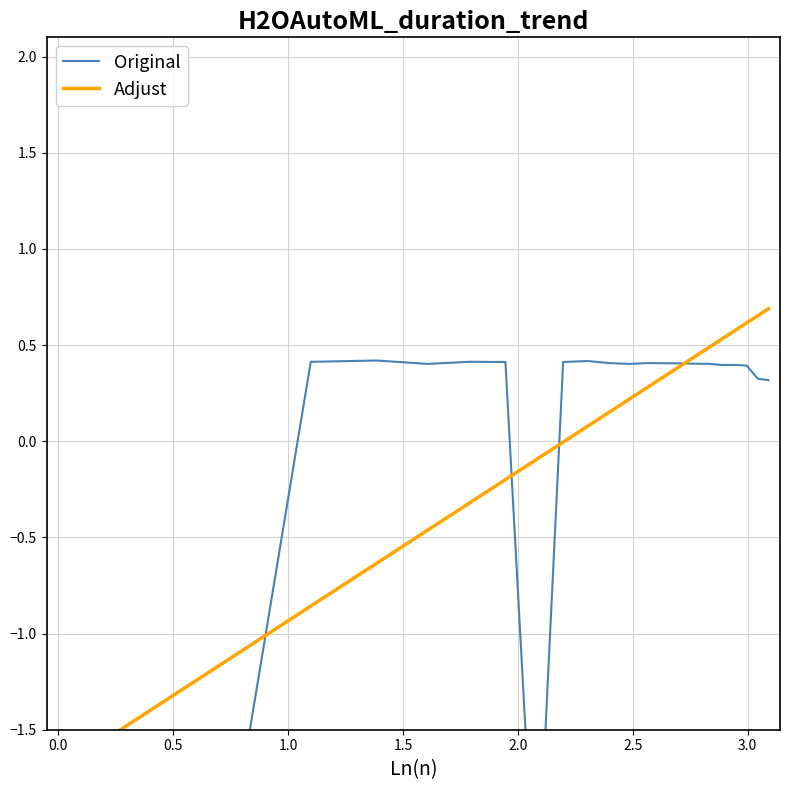

Between which two adjacent categories do Adjust and Original first intersect?

0.0 and 0.5